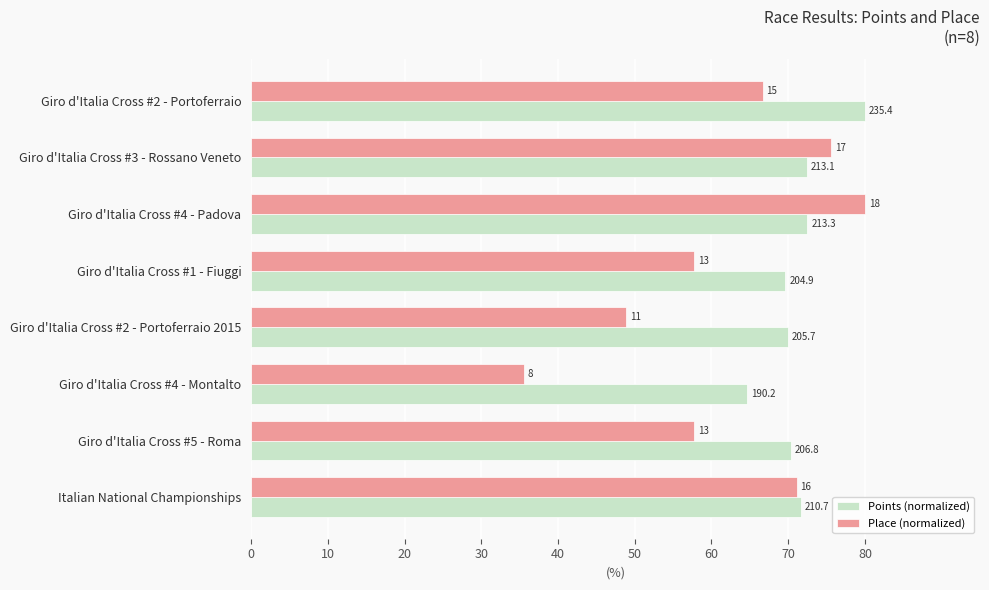

What are all the series names shown in the legend?

Points (normalized), Place (normalized)